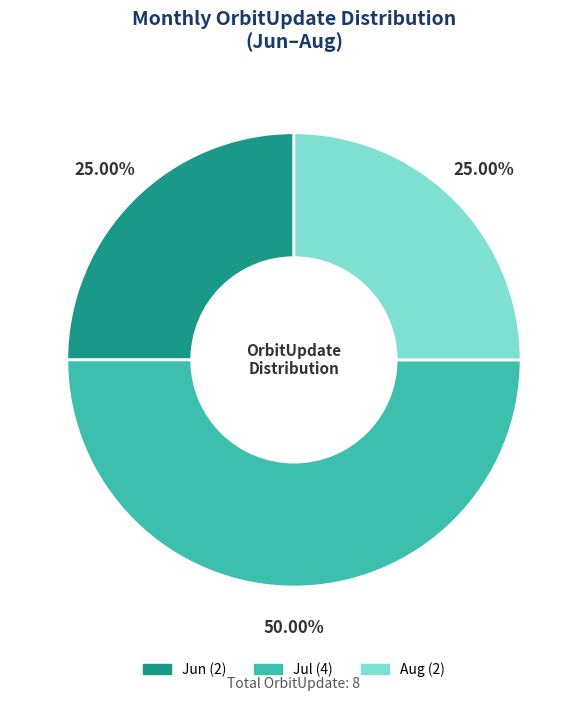

Count the number of slices in the pie.

3